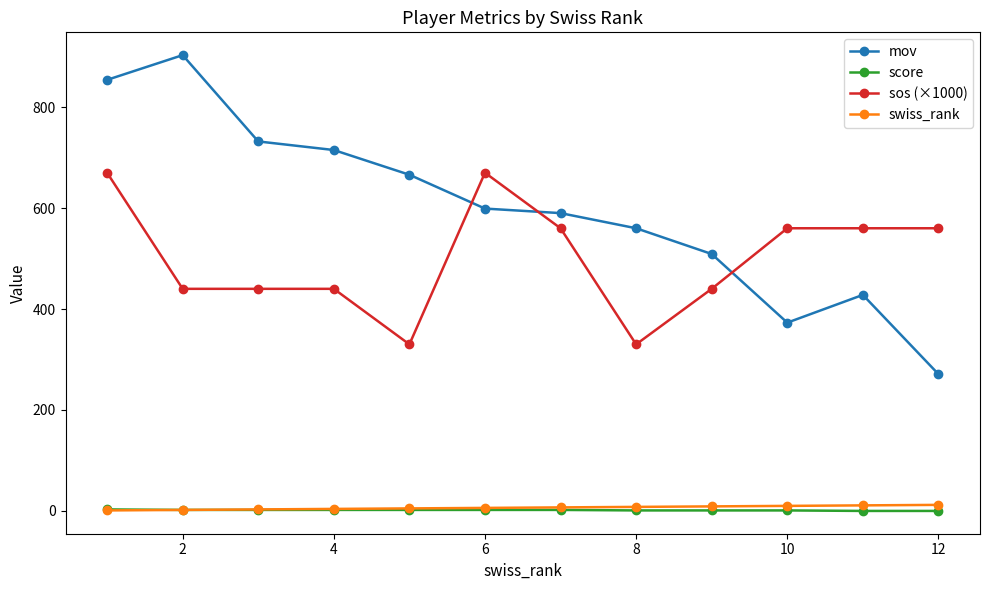

Does the chart have visible grid lines?

No